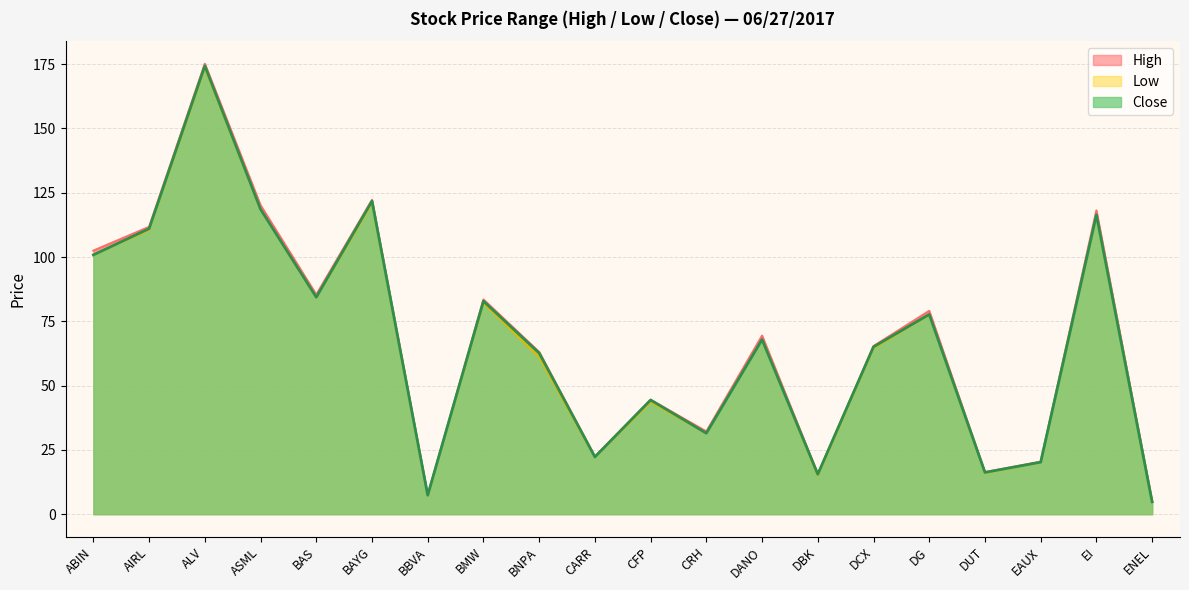

Where is the first local maximum for Close?

ALV